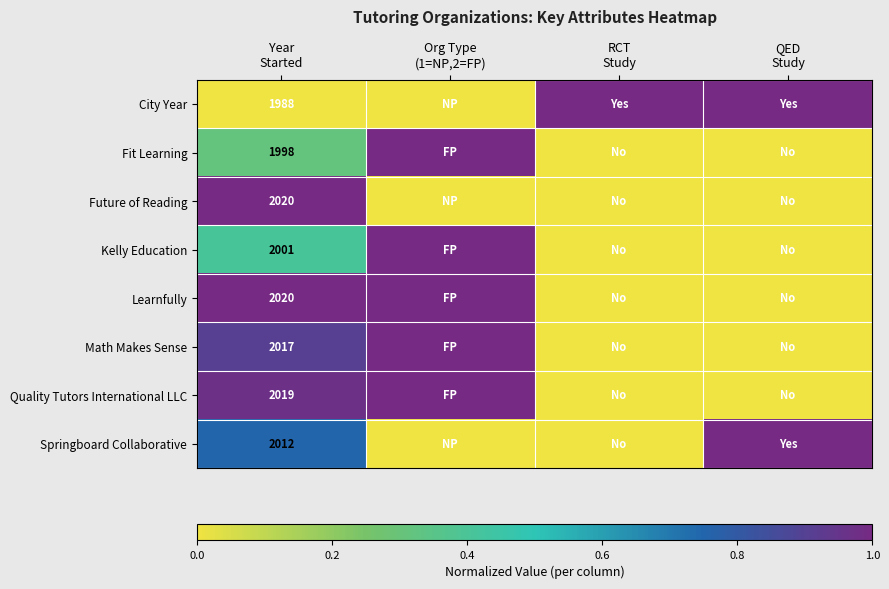

What is the greatest value displayed?

1.0